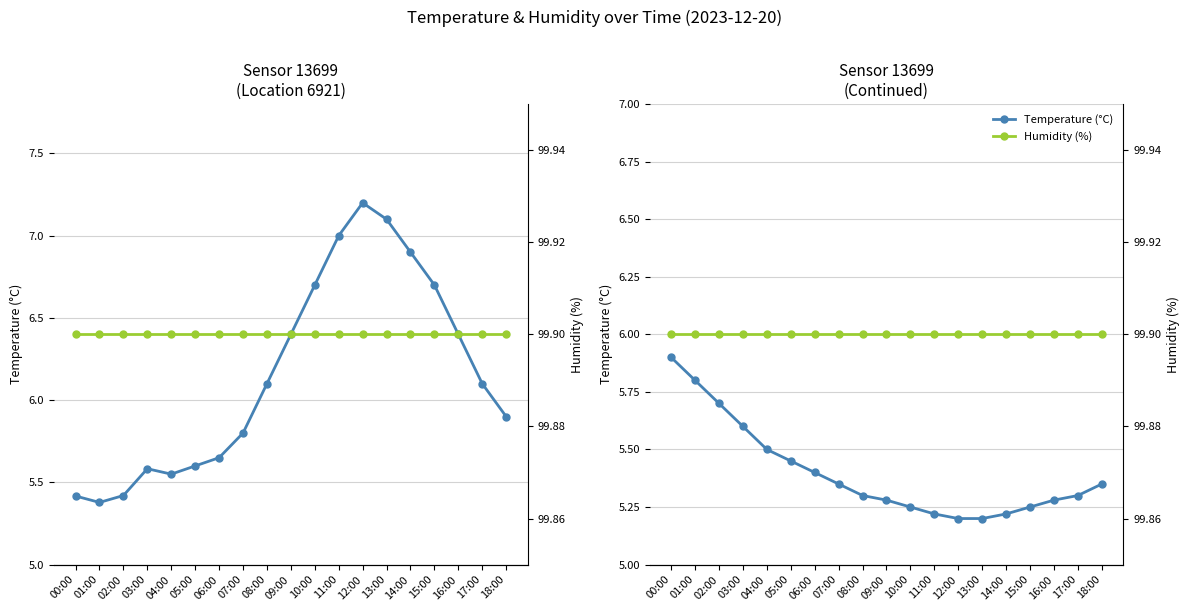

Is it true that Humidity (%) equals 141.1 at 13:00?

False